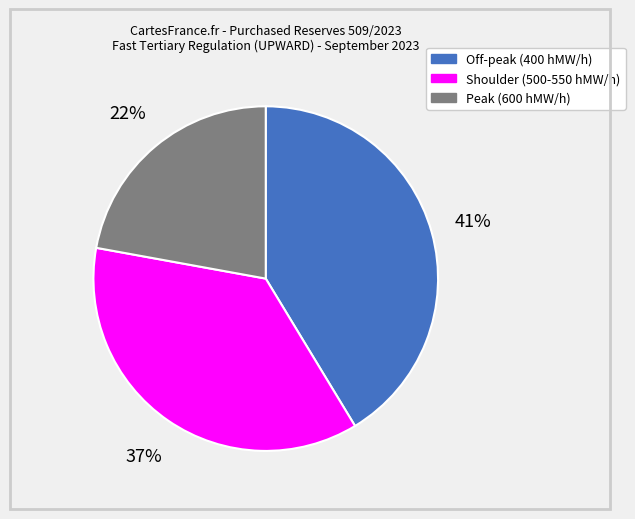

Rank the categories by value from highest to lowest.

Off-peak (400 hMW/h), Shoulder (500-550 hMW/h), Peak (600 hMW/h)